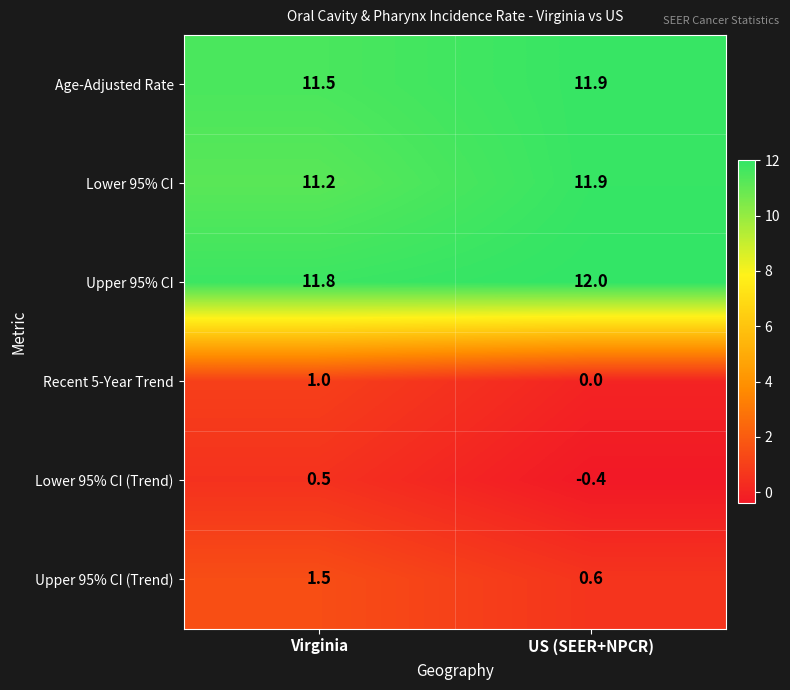

What is the difference between the maximum and minimum values in the Lower 95% CI (Trend) series?

0.9